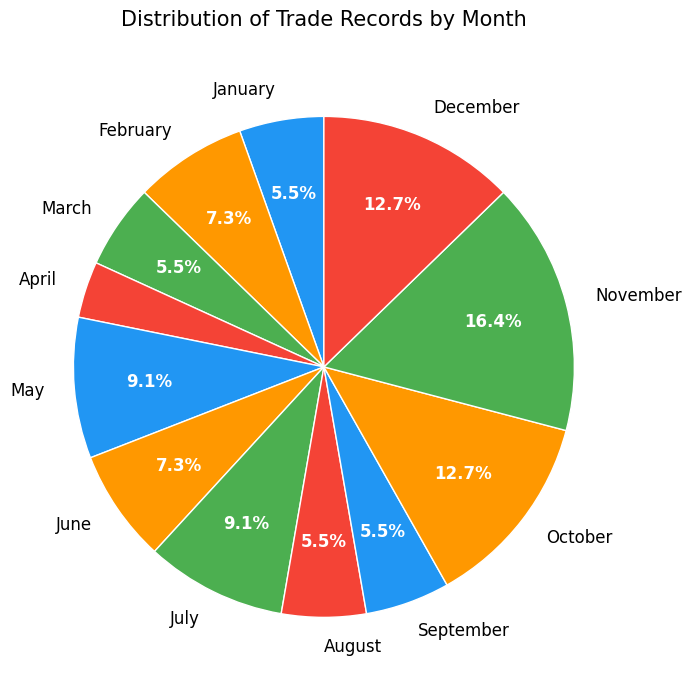

How many segments does this pie chart have?

12